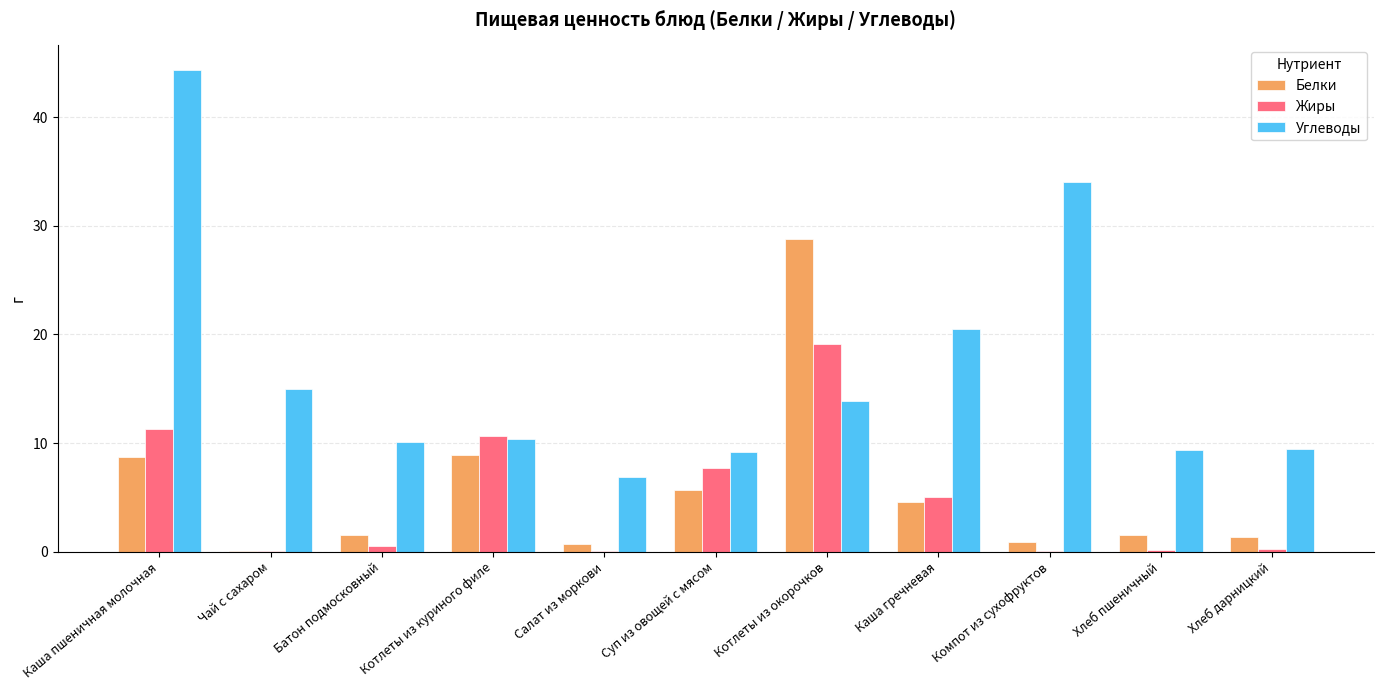

Which series changed the most between Каша пшеничная молочная and Суп из овощей с мясом?

Углеводы